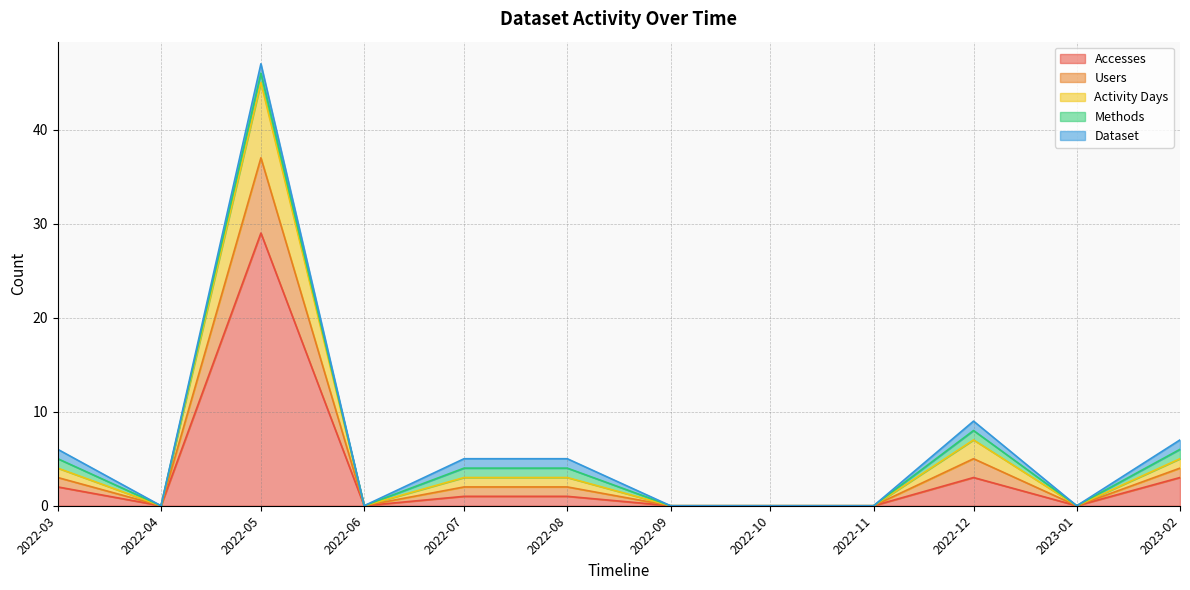

How many positive values does the Activity Days series have?

6